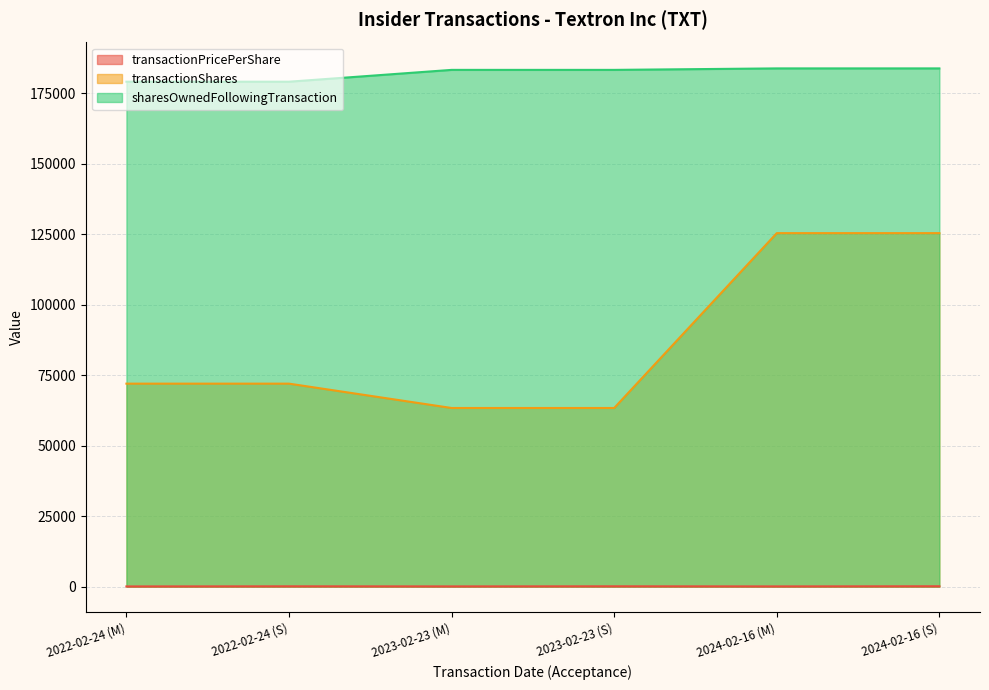

At which label is transactionShares closest to 94392?

2022-02-24 (M)